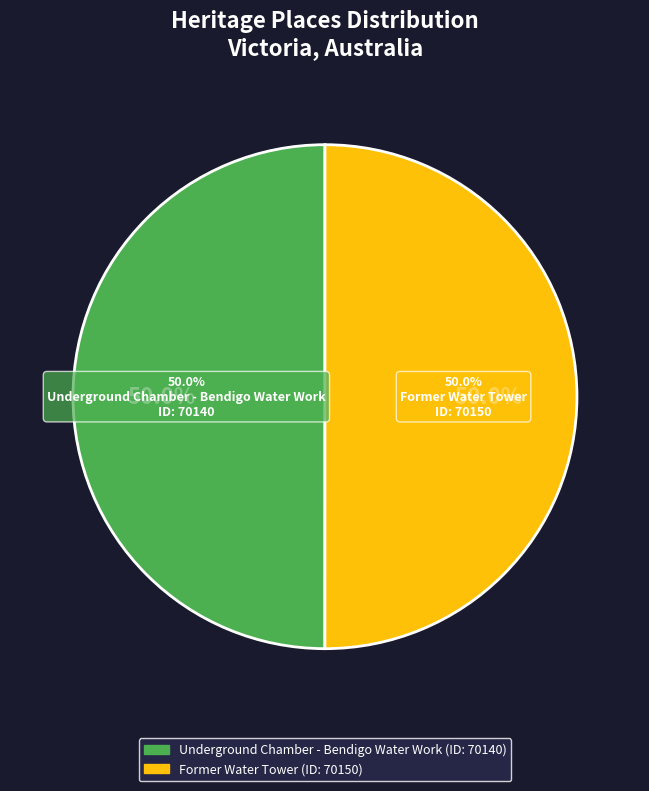

What percentage do Underground Chamber - Bendigo Water Work and Former Water Tower together represent?

100.0%